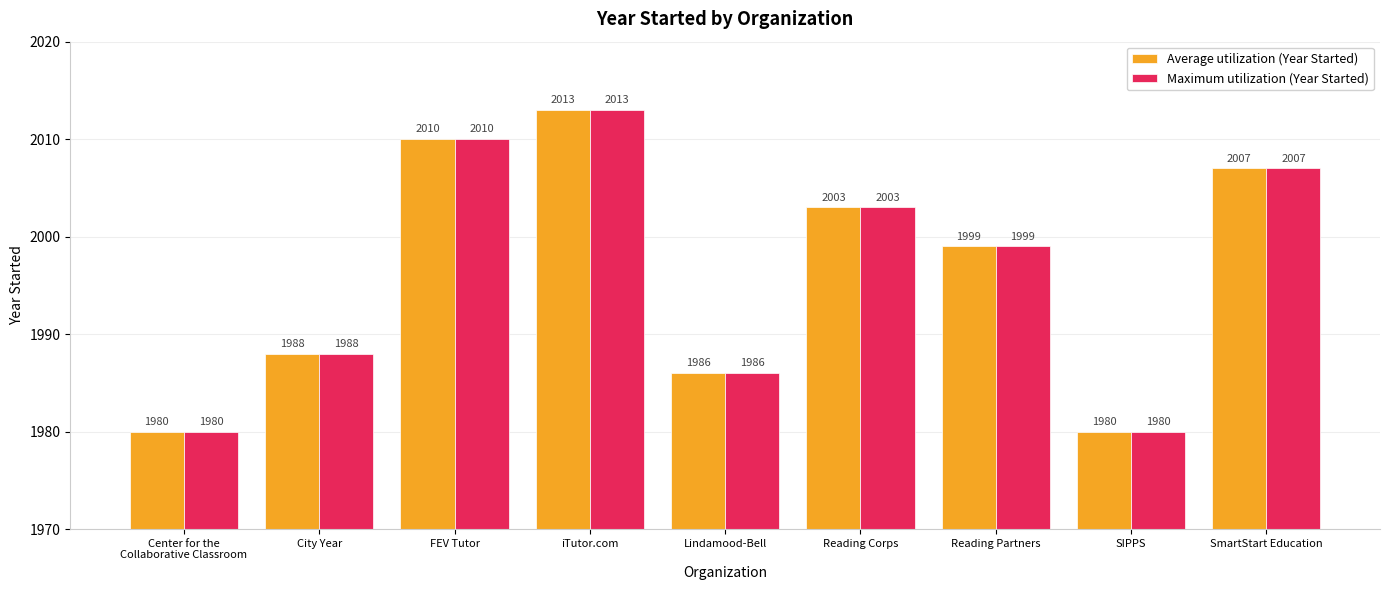

How many bars are there in each group?

2